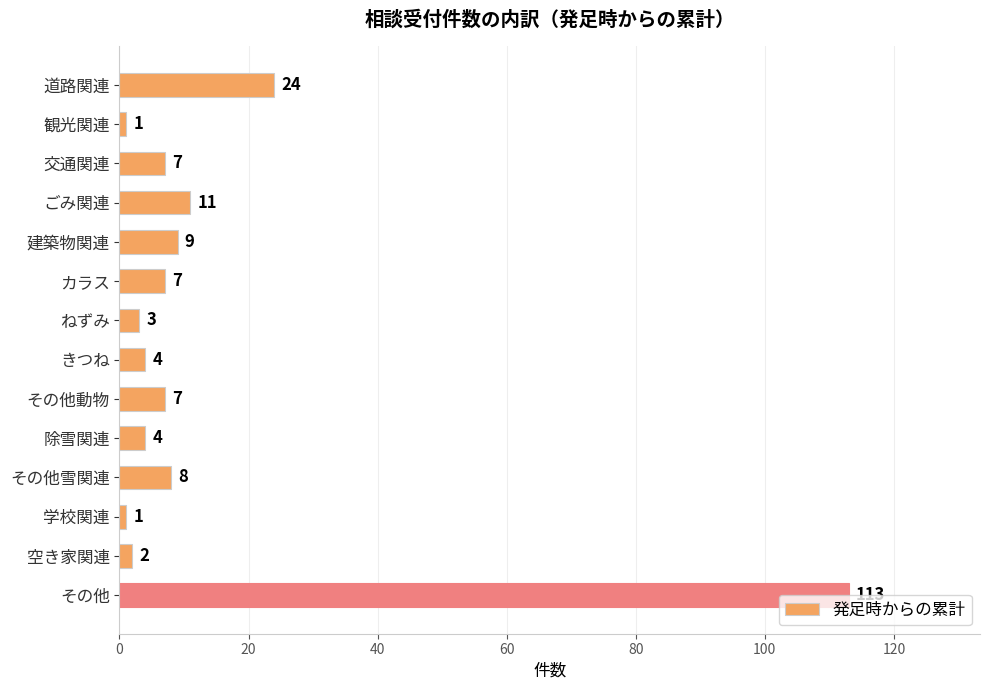

The value at その他雪関連 is 13. True or false?

False